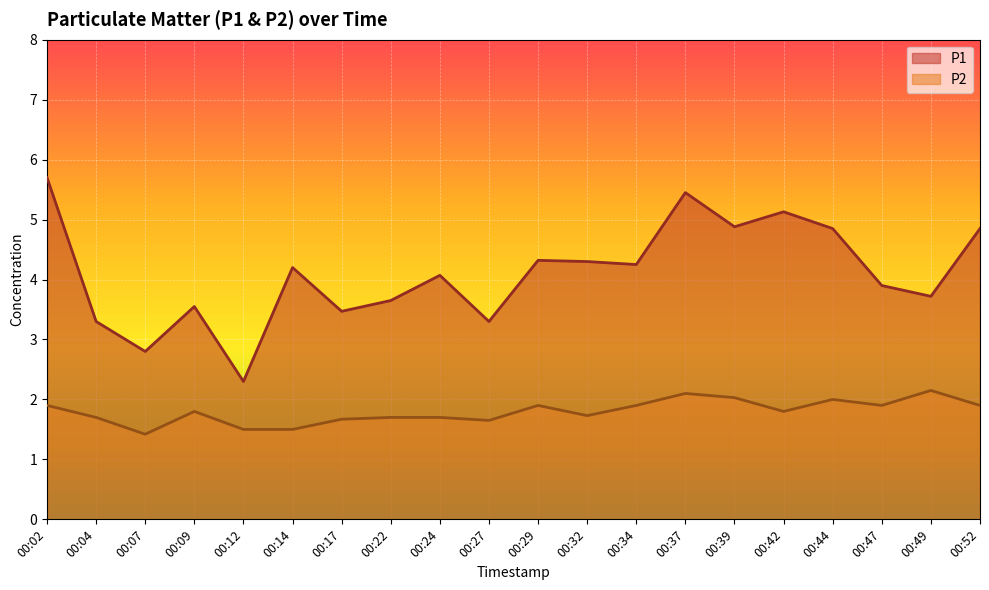

What is the smallest value displayed?

1.4